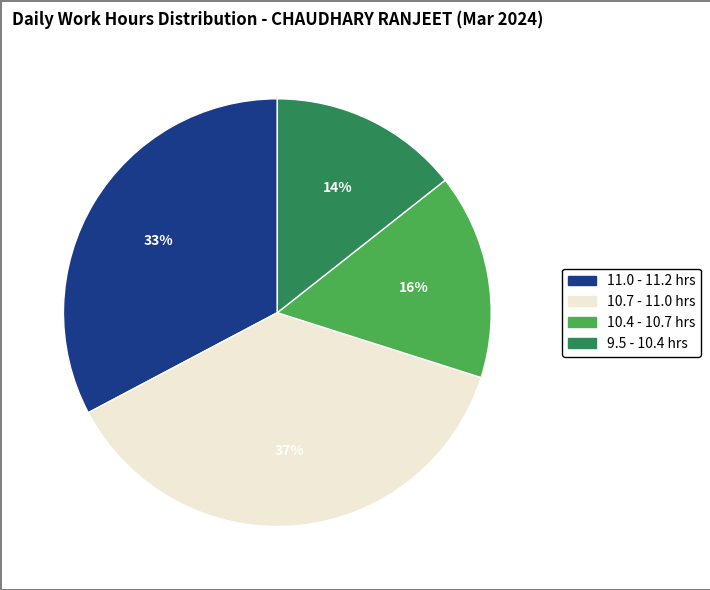

To the nearest percent, what is the average slice percentage?

25%